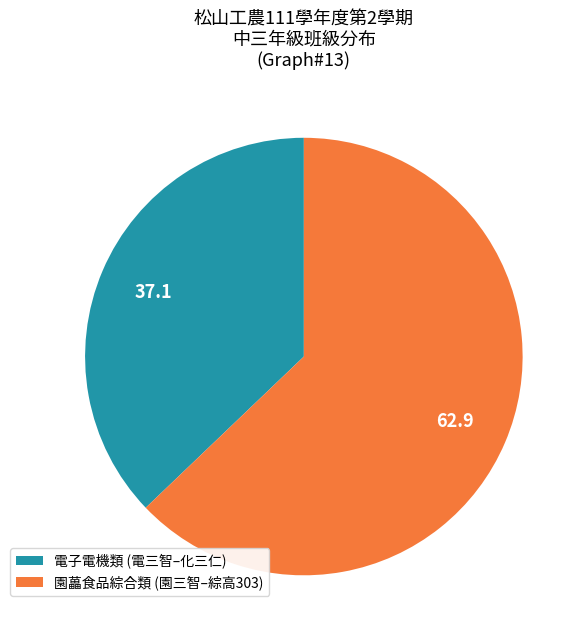

Rank the categories by value from lowest to highest.

電子電機類 (電三智–化三仁), 園藟食品綜合類 (園三智–綜高303)